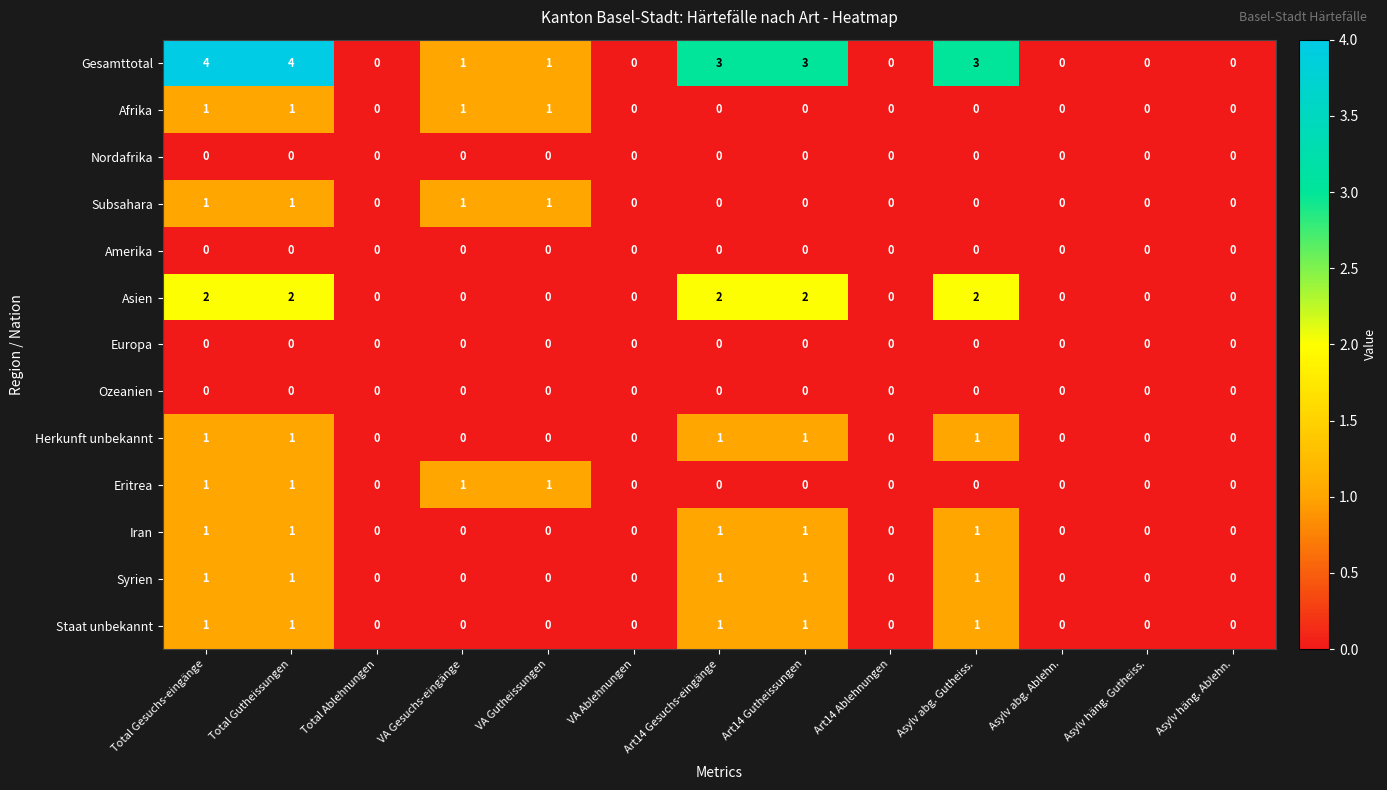

Which series has the largest range (max minus min)?

Gesamttotal